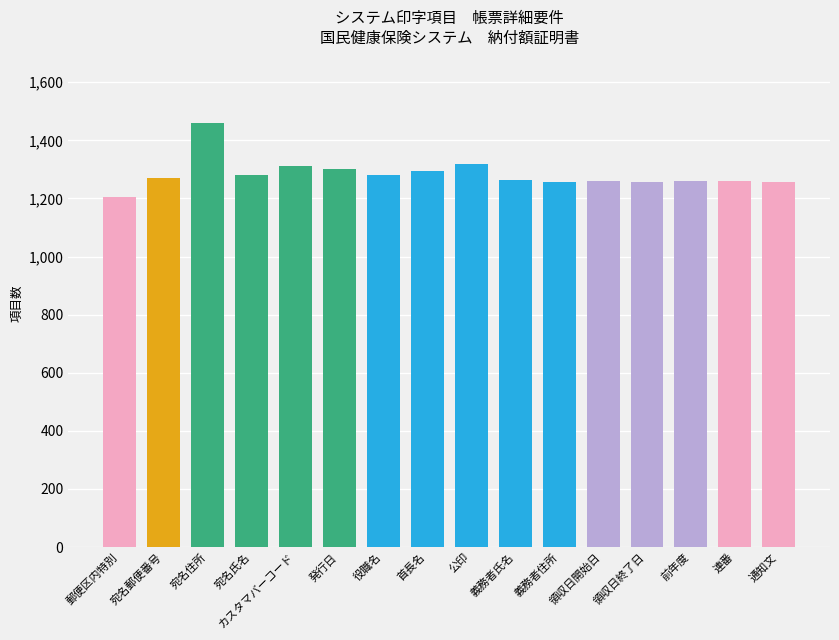

The chart shows a value of 523 at 義務者氏名. True or false?

False